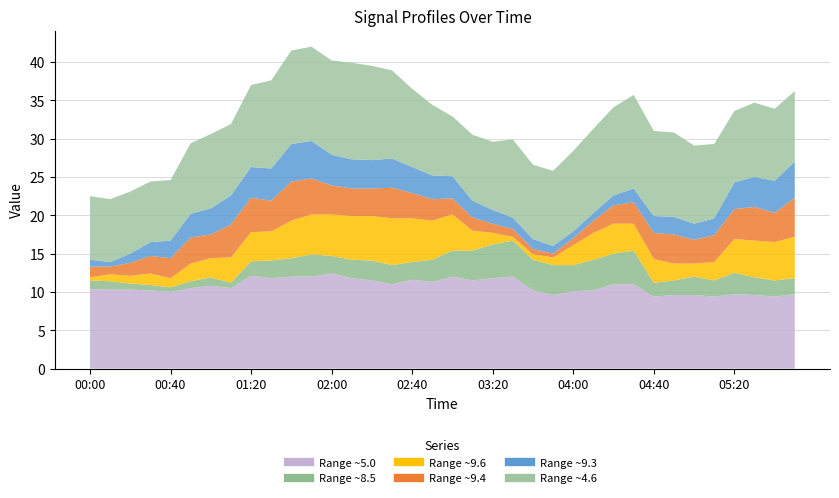

Is the value of 9.581 at 06:30 greater than the value of 5.001 at 02:30?

No